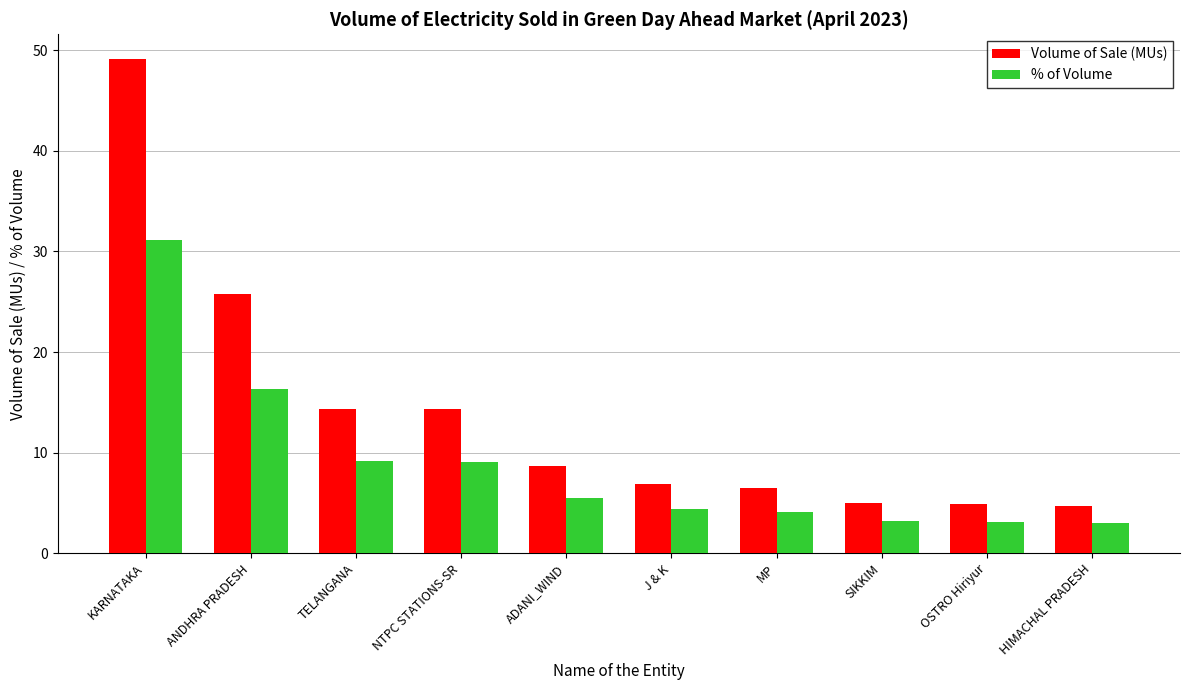

How many data points in Volume of Sale (MUs) are above 8?

5